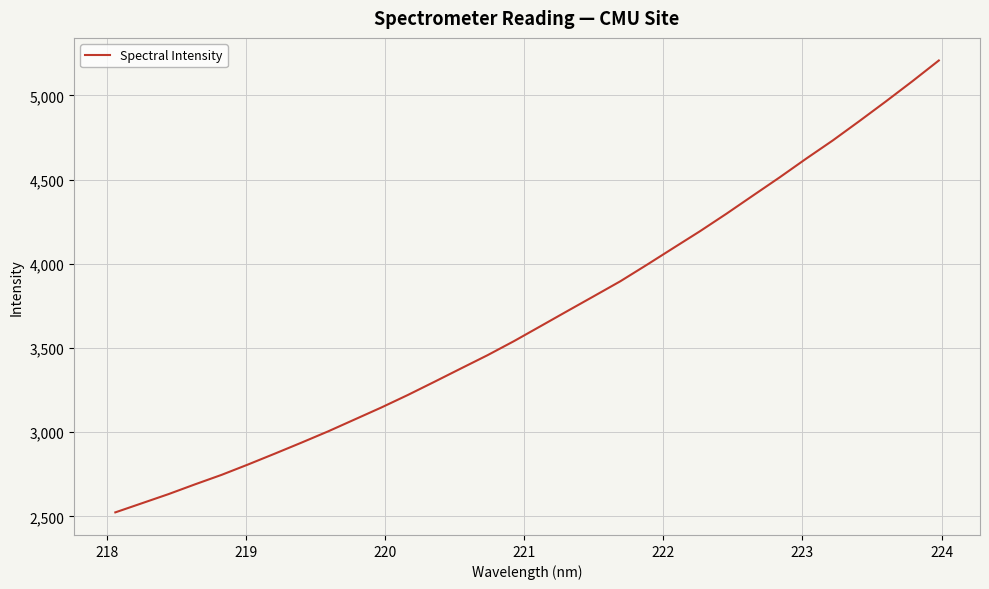

What is the maximum value shown in the chart?

5207.2